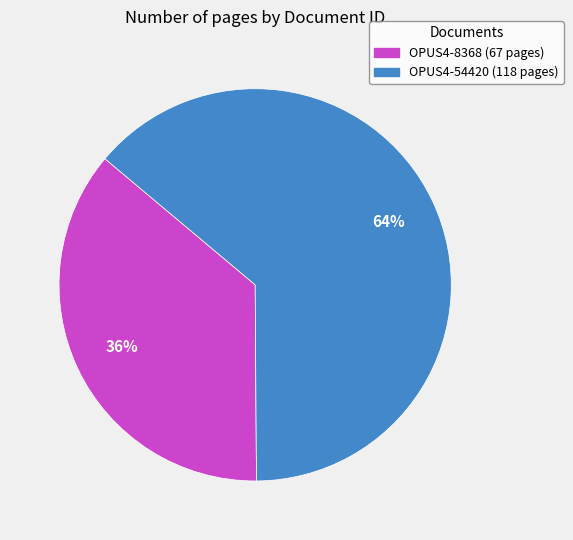

How many segments does this pie chart have?

2